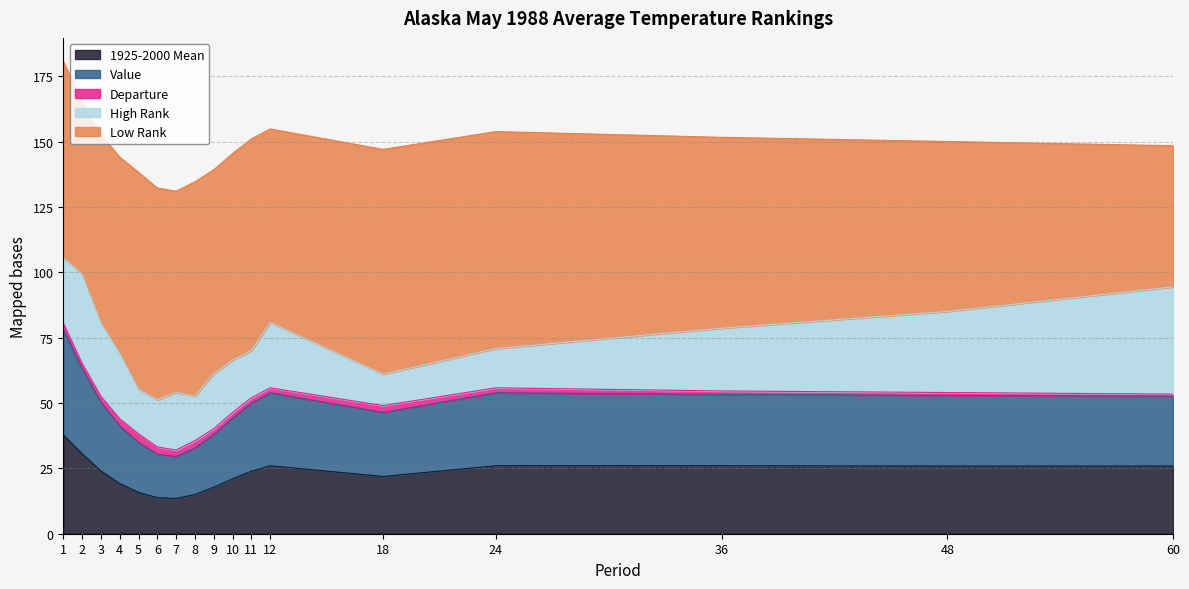

Is it true that 1925-2000 Mean equals 26.0 at 24?

True